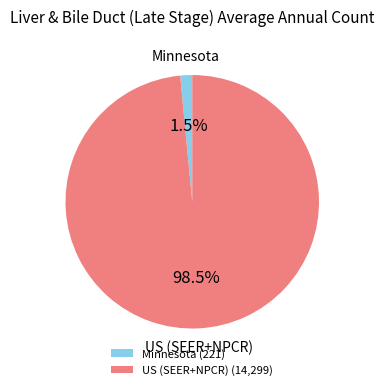

How many segments does this pie chart have?

2